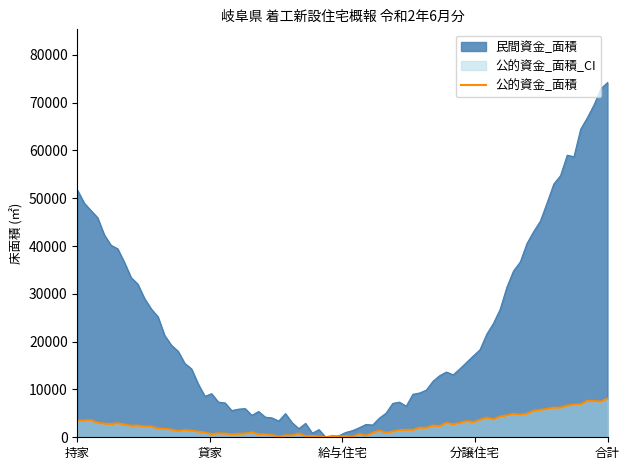

The value of 持家 at 持家 is 290. True or false?

False